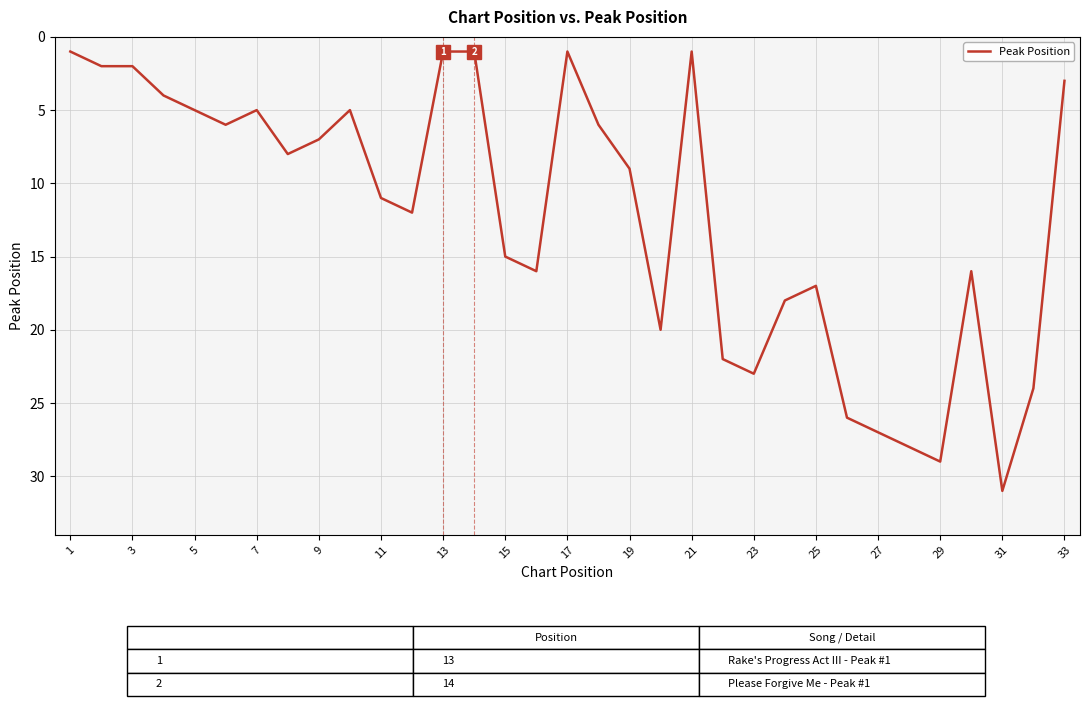

What is the difference between the maximum and minimum values?

30